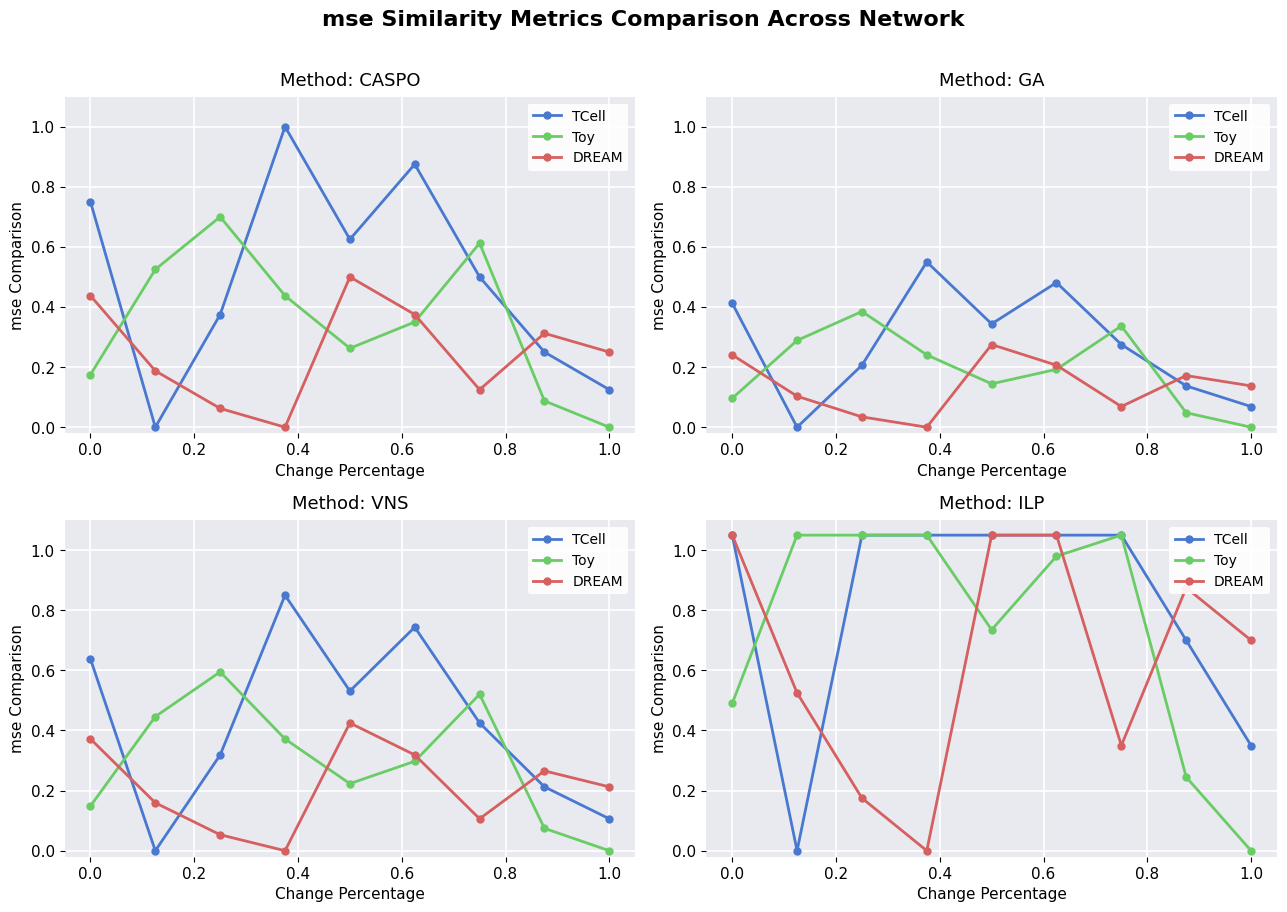

List the series in order of their peak value, highest first.

TCell, Toy, DREAM